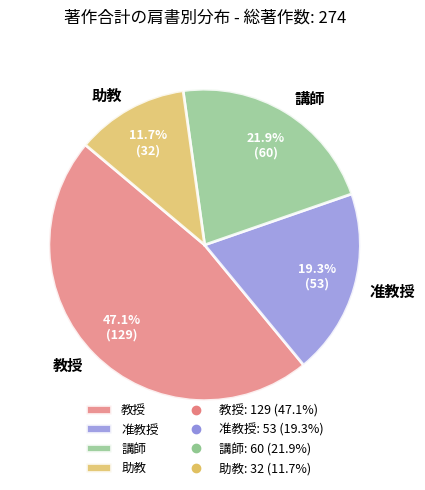

What is the smallest slice in the pie chart?

助教